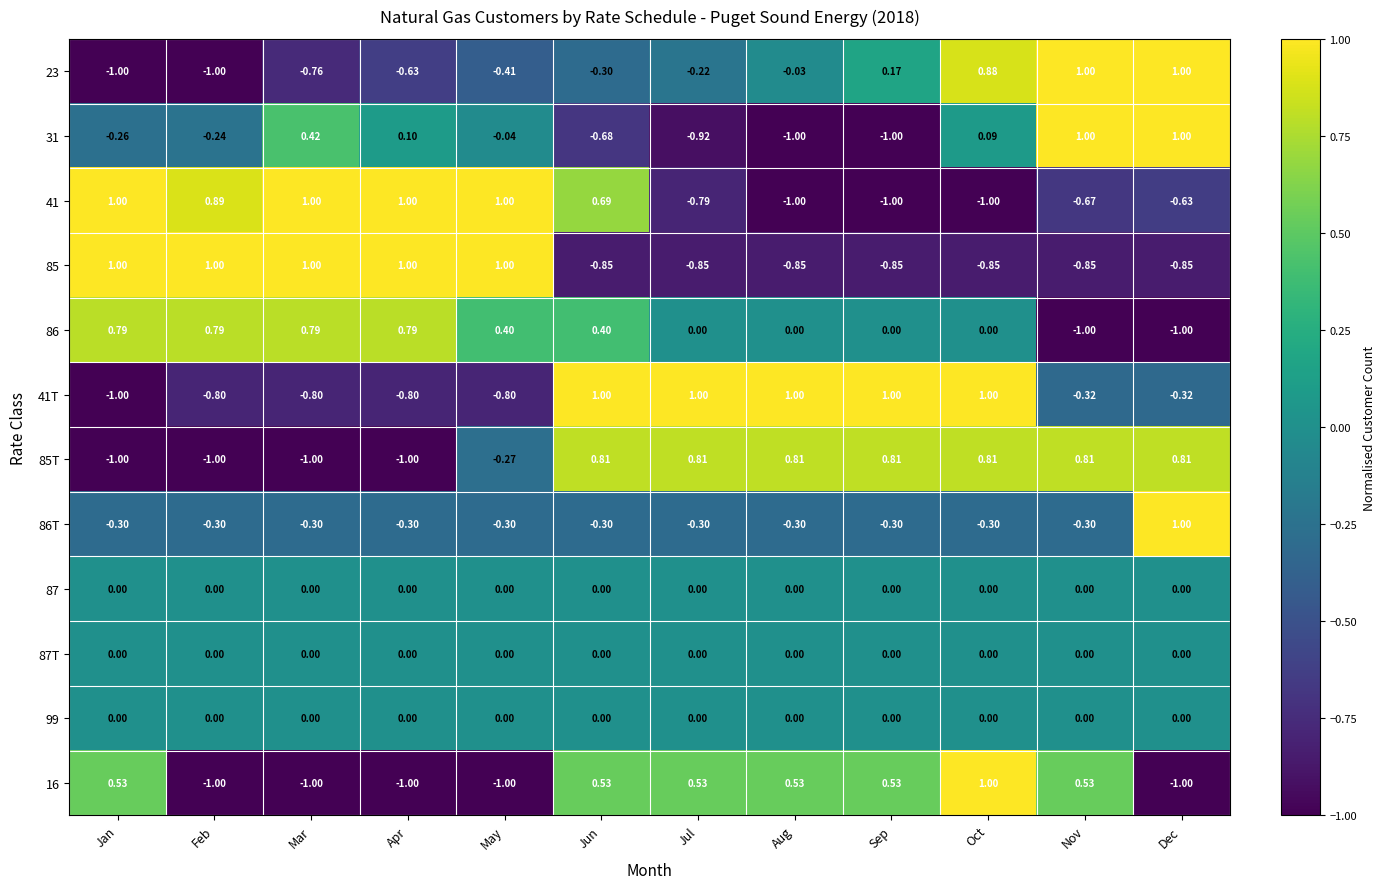

How many negative values does the 86 series have?

2